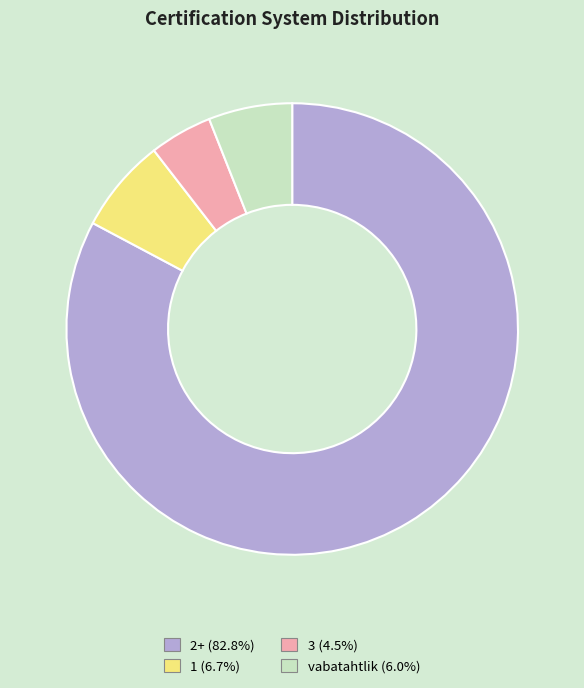

Is there a majority slice in this chart?

Yes